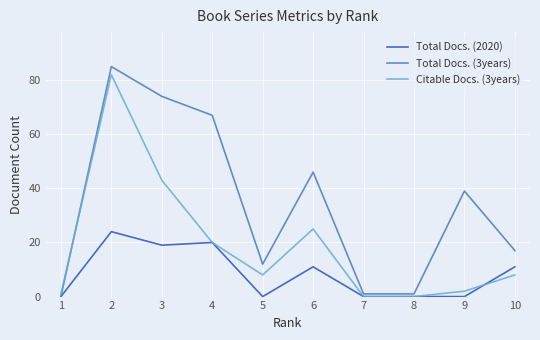

List the series in order of their peak value, lowest first.

Total Docs. (2020), Citable Docs. (3years), Total Docs. (3years)